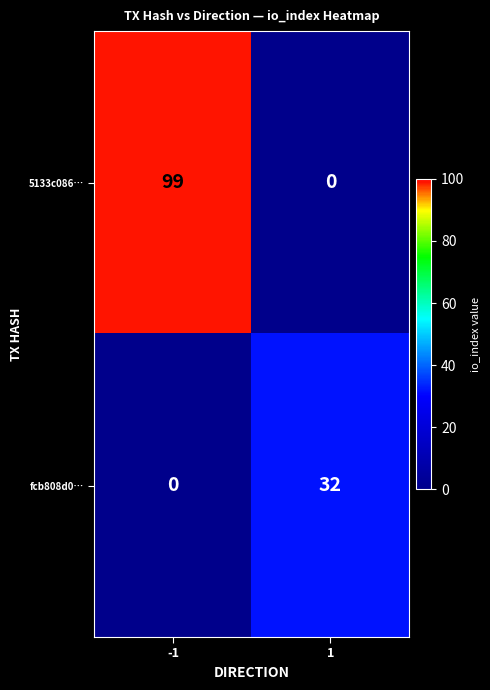

What is the spread (max minus min) of values at -1?

99